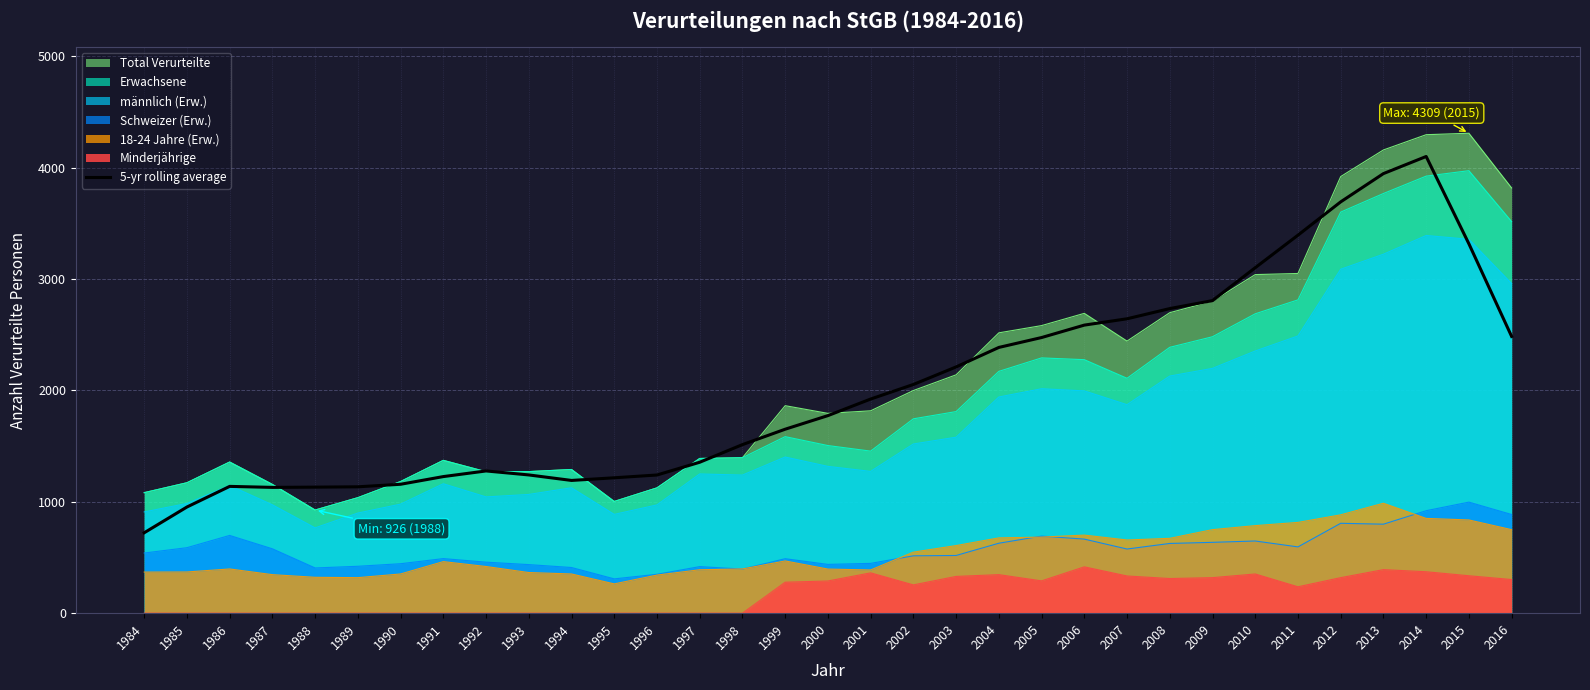

Between 1984 and 2003, which series saw the biggest shift?

5-yr rolling average